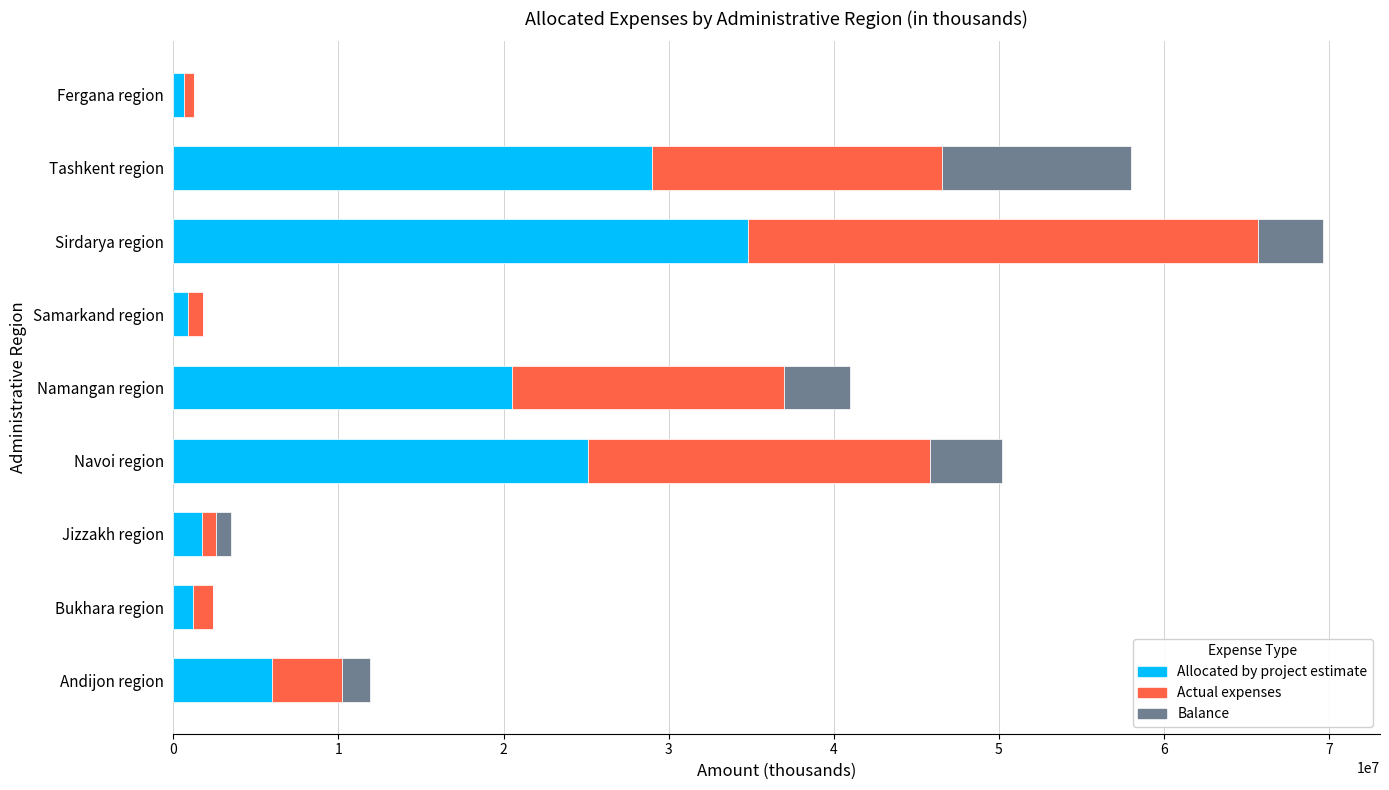

Is it true that Allocated by project estimate equals 51222400.5 at Tashkent region?

False